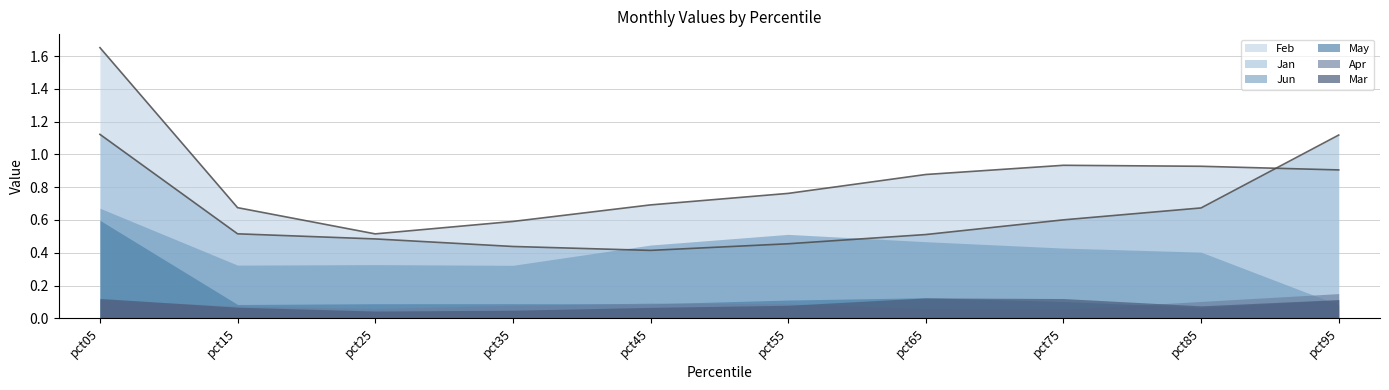

What is the sum of the Feb_line values at pct65 and pct15?

1.6